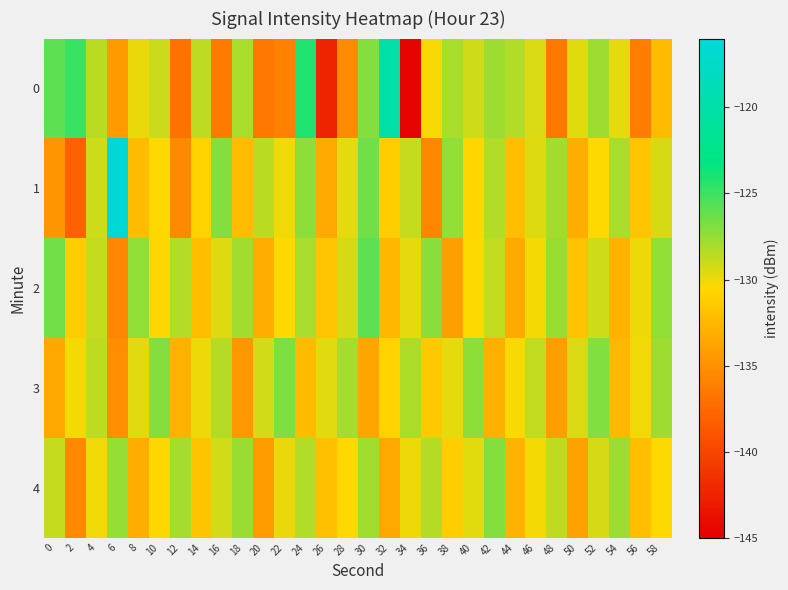

Which label corresponds to the largest value in the chart?

6